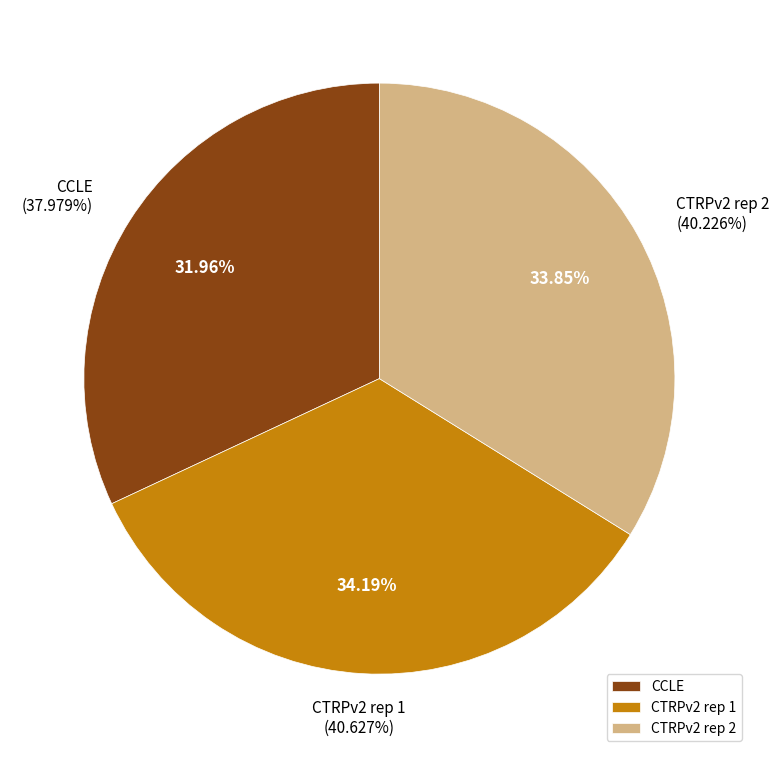

What is the largest slice in the pie chart?

CTRPv2 rep 1